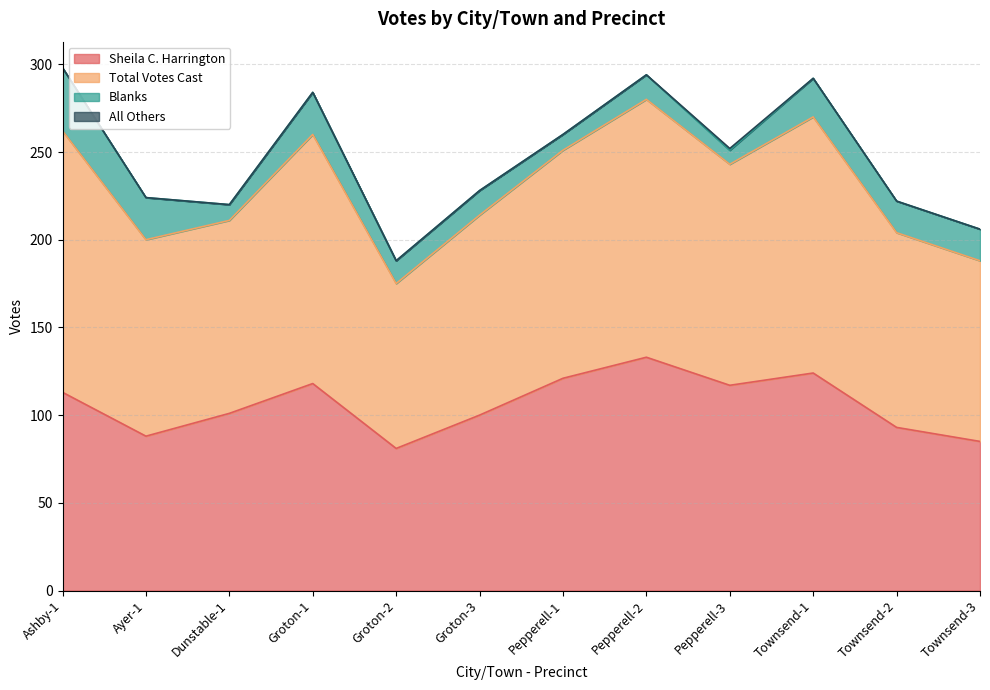

What is the label of the 10th point from the right?

Dunstable-1